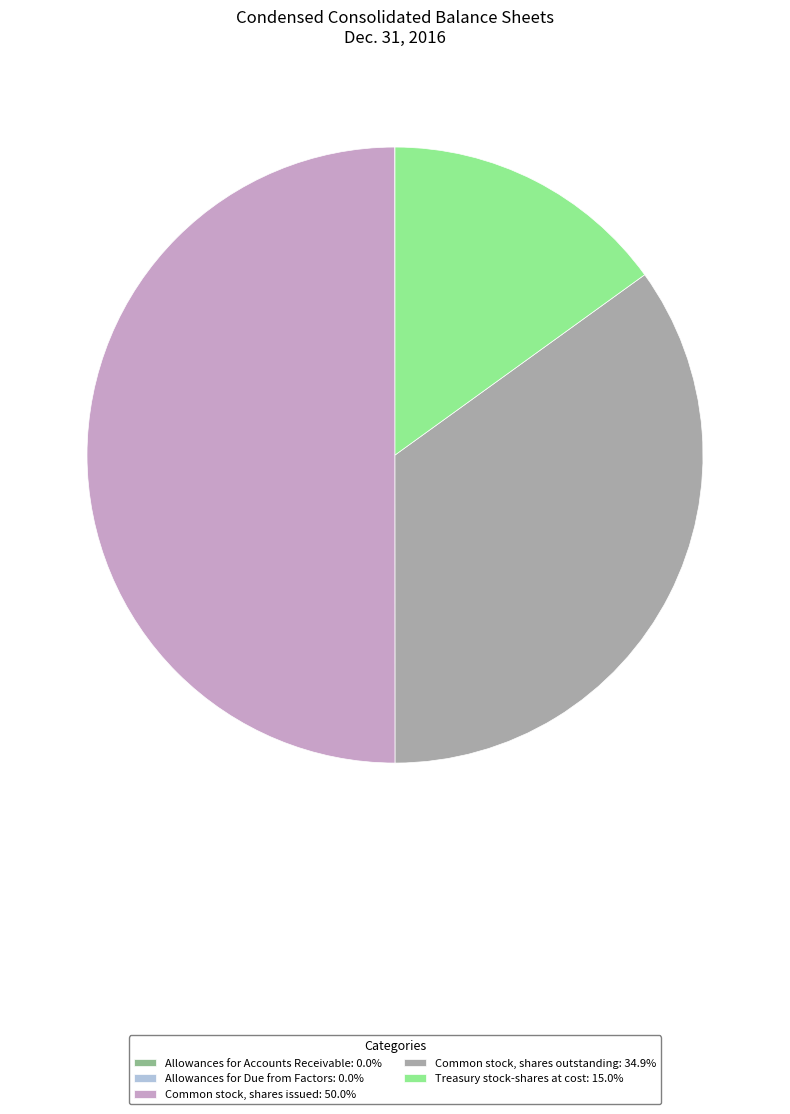

Does Common stock, shares outstanding: 34.9% account for over 50% of the chart?

No